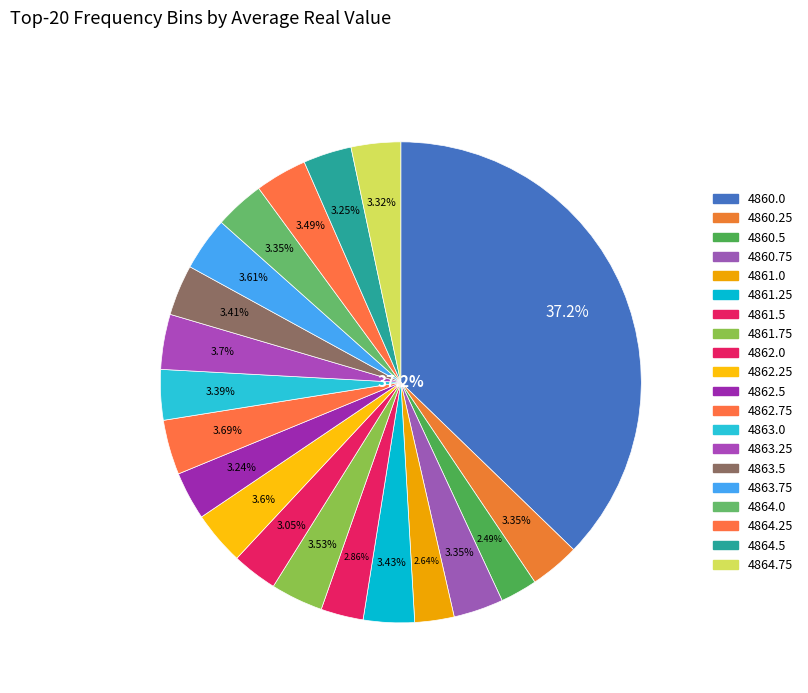

Is it true that 4861.0 is 3% of the pie?

True